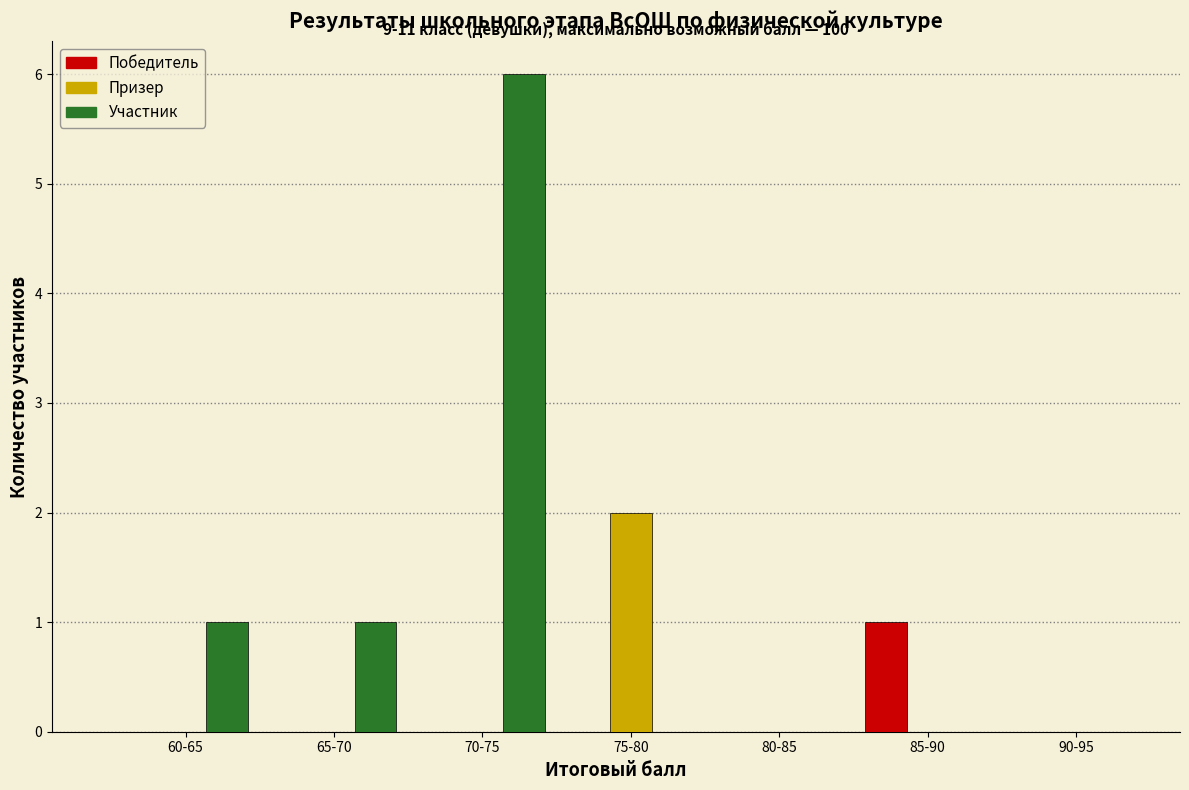

Reading right to left, transcribe all the data shown in this chart.

Победитель: 90-95=0	85-90=1	80-85=0	75-80=0	70-75=0	65-70=0	60-65=0
Призер: 90-95=0	85-90=0	80-85=0	75-80=2	70-75=0	65-70=0	60-65=0
Участник: 90-95=0	85-90=0	80-85=0	75-80=0	70-75=6	65-70=1	60-65=1